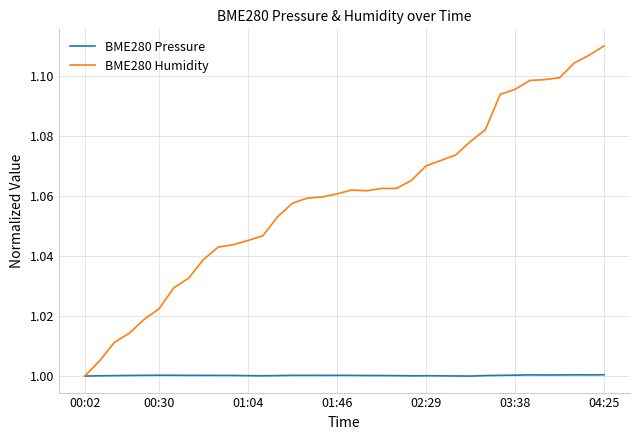

Which series has the largest range (max minus min)?

BME280 Humidity